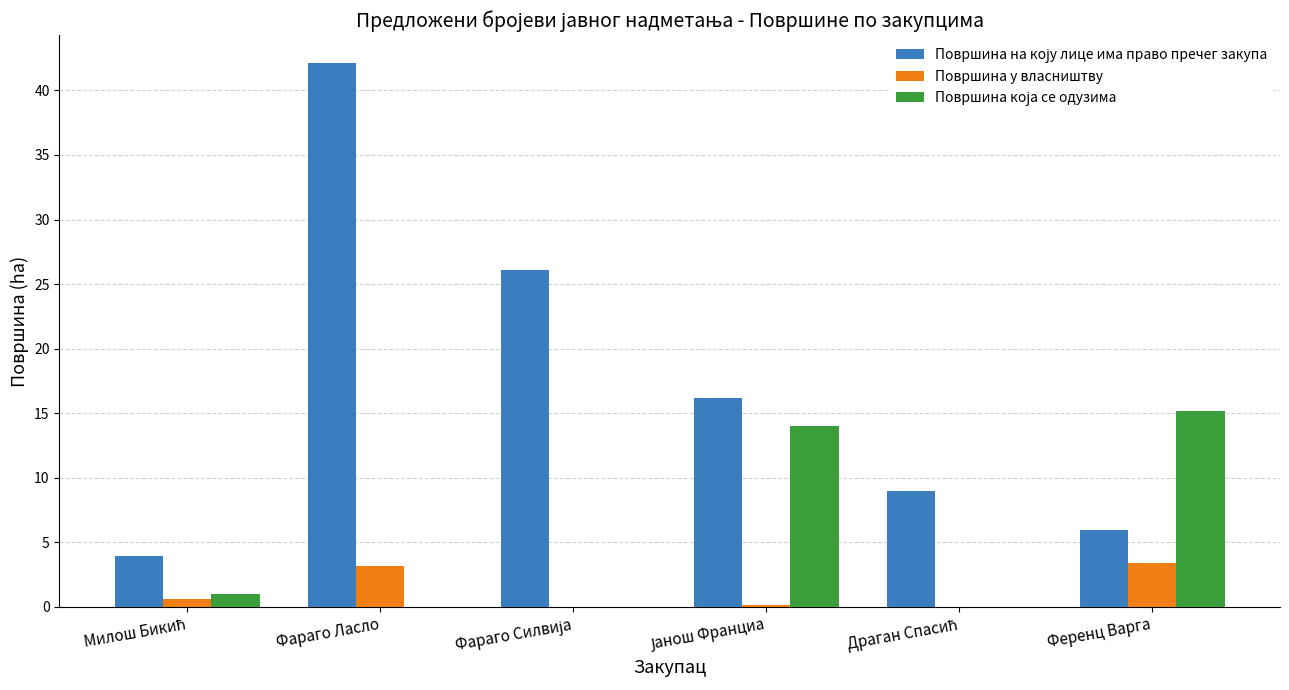

Which category has the highest value across all series?

Фараго Ласло